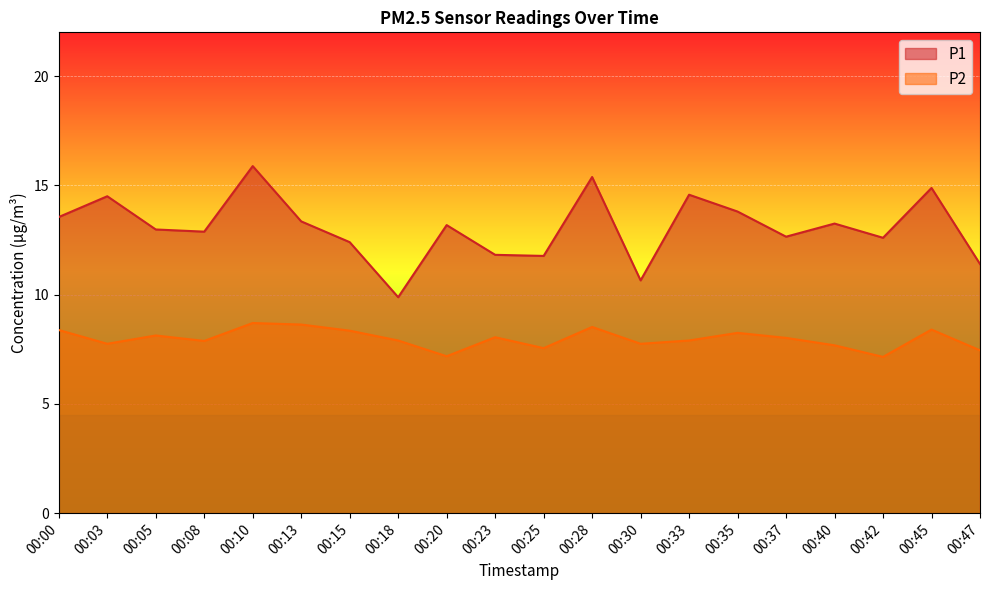

At which label does P2 first exceed 8?

00:00